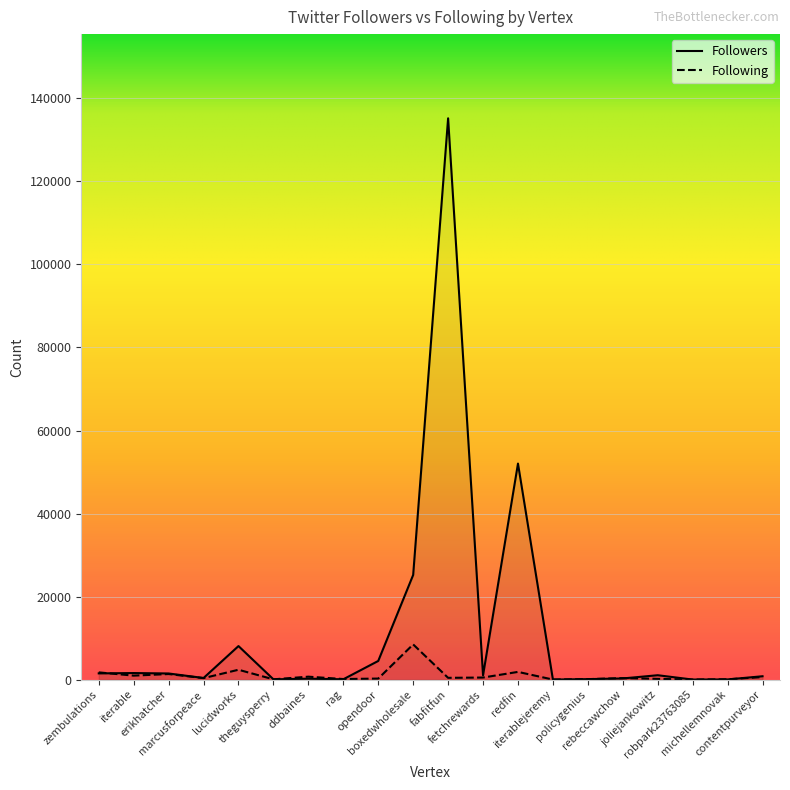

What is the average value of the Followers series?

11676